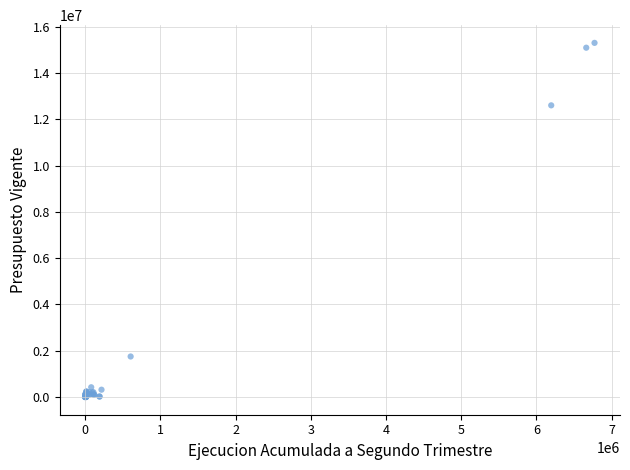

What Y value in the scatter plot is closest to 7651394?

12603567